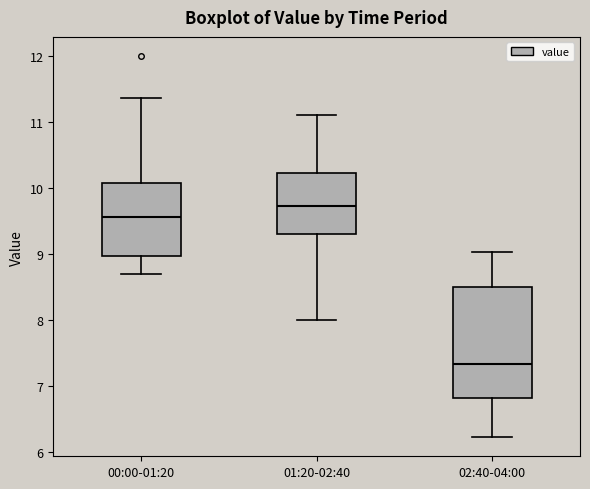

Which box has the highest median line?

01:20-02:40